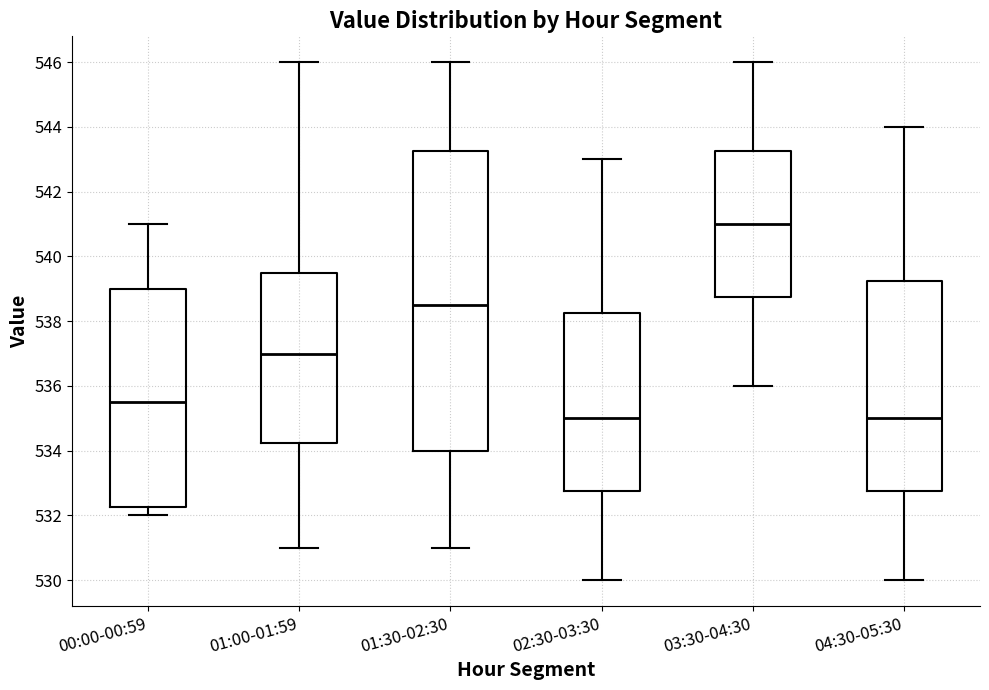

Reading left to right, read every box against the y-axis: the position of its median line, the range the box covers, and the ends of its whiskers. The values are not printed on the chart, so give them approximately, as read against the axis.

00:00-00:59: median 535.6, box 532.2 to 539.0, whiskers 532.0 to 541.0
01:00-01:59: median 537.0, box 534.2 to 539.6, whiskers 531.0 to 546.0
01:30-02:30: median 538.6, box 534.0 to 543.2, whiskers 531.0 to 546.0
02:30-03:30: median 535.0, box 532.8 to 538.2, whiskers 530.0 to 543.0
03:30-04:30: median 541.0, box 538.8 to 543.2, whiskers 536.0 to 546.0
04:30-05:30: median 535.0, box 532.8 to 539.2, whiskers 530.0 to 544.0